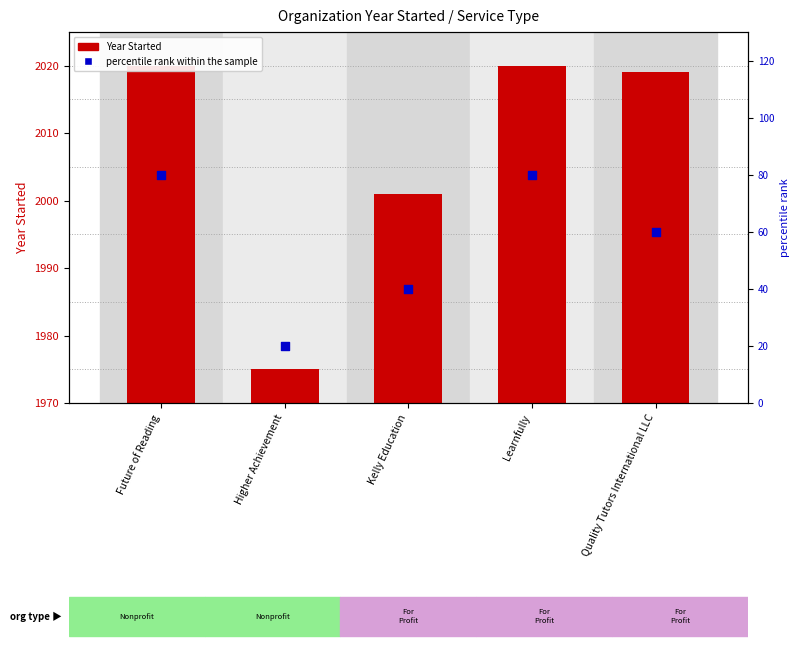

At which category is the sum across all series the highest?

Future of Reading